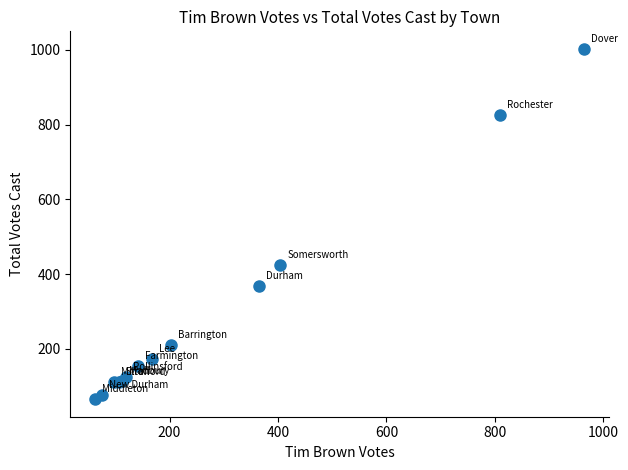

What Y value in the scatter plot is closest to 534?

424